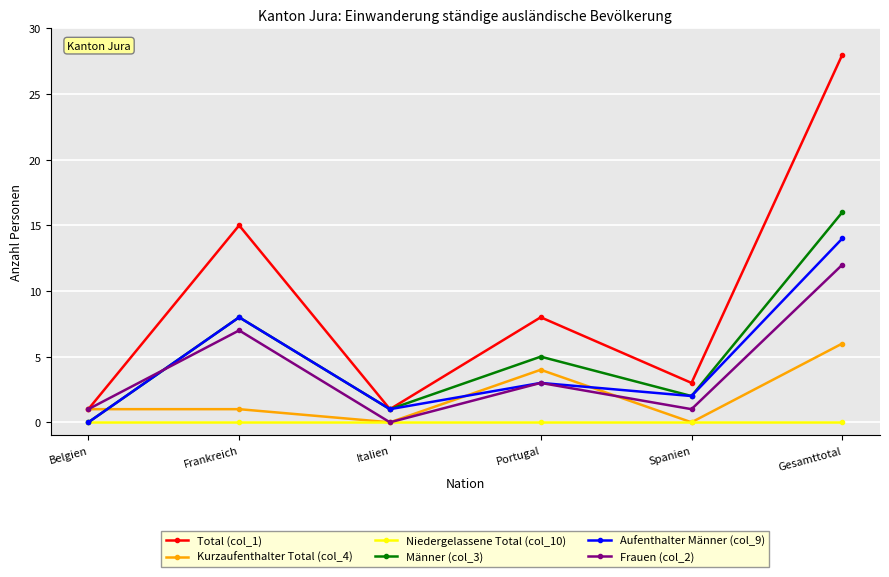

Where does the Männer (col_3) series first go above 5?

Frankreich